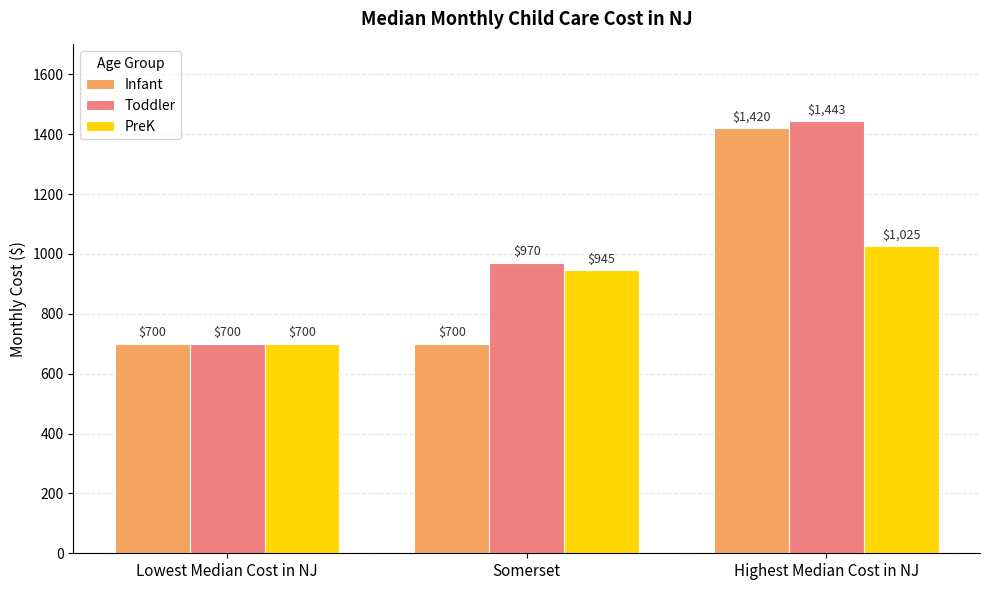

Reading left to right, transcribe all the data shown in this chart.

Infant: 700	700	1420
Toddler: 700	970	1443
PreK: 700	945	1025